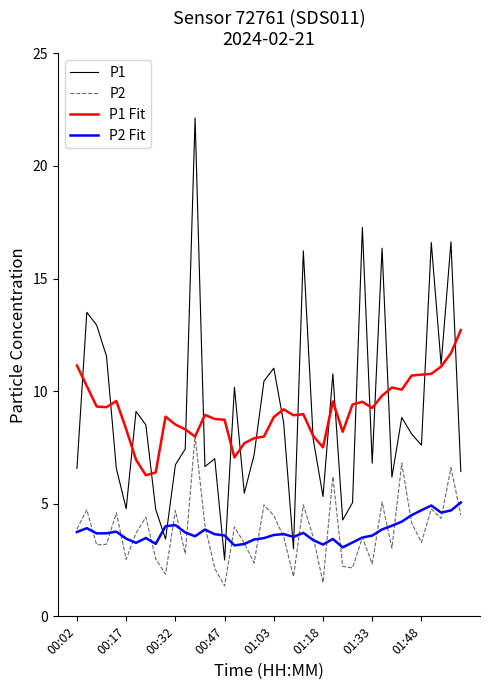

True or false: P1 and P2 cross at least once.

False